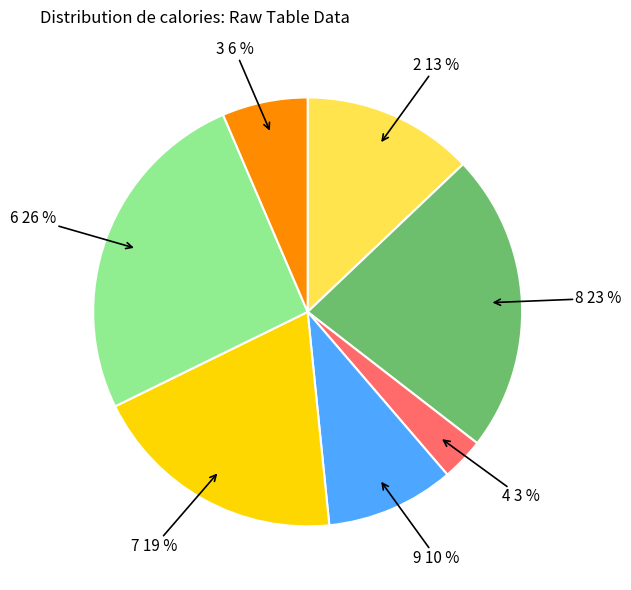

Do 8 23 % and 6 26 % together represent more than half of the pie?

No